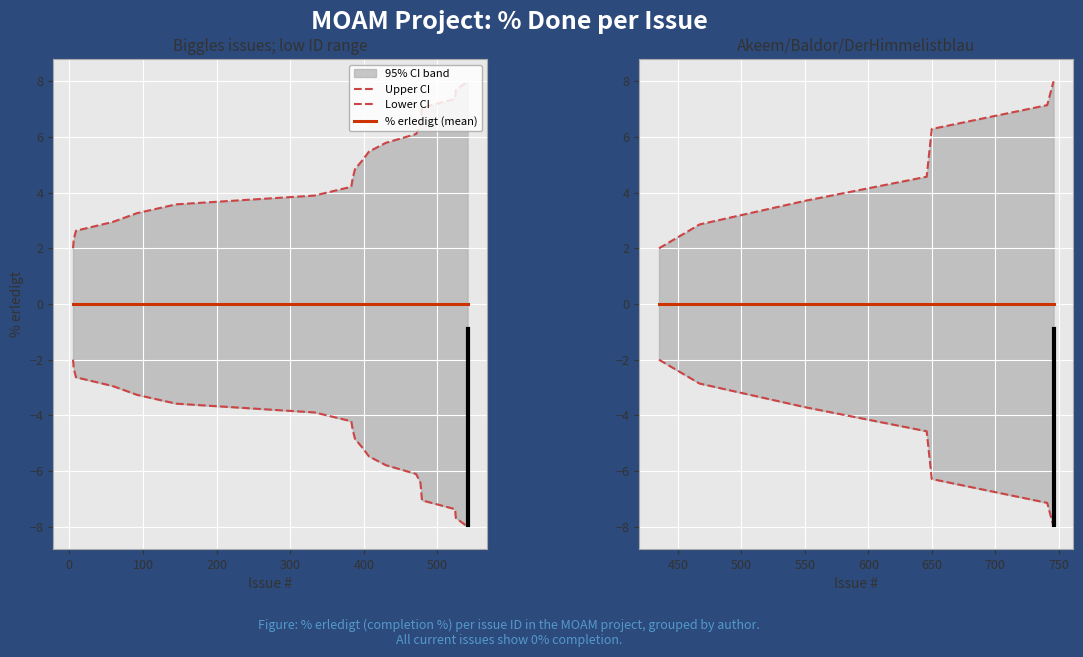

Which has a higher value, 400 or 500?

500